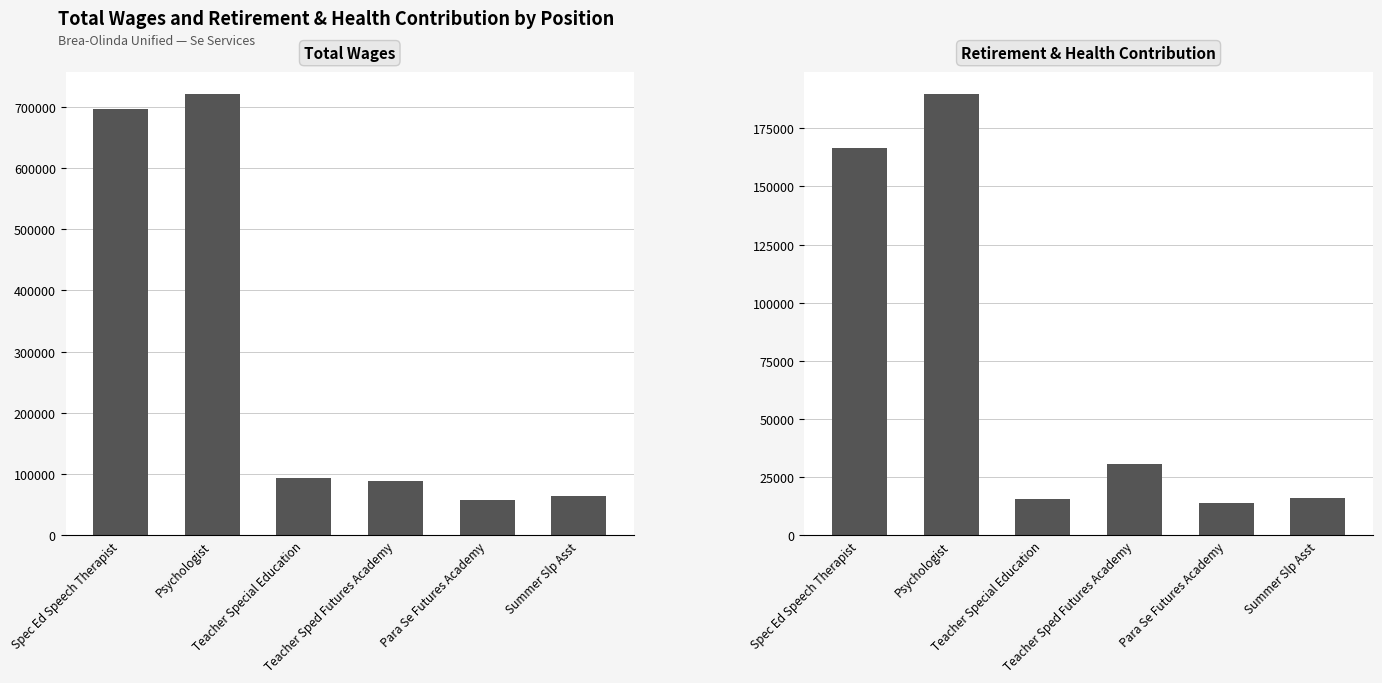

How many values in the Total Retirement & Health Contribution series exceed 30815?

2